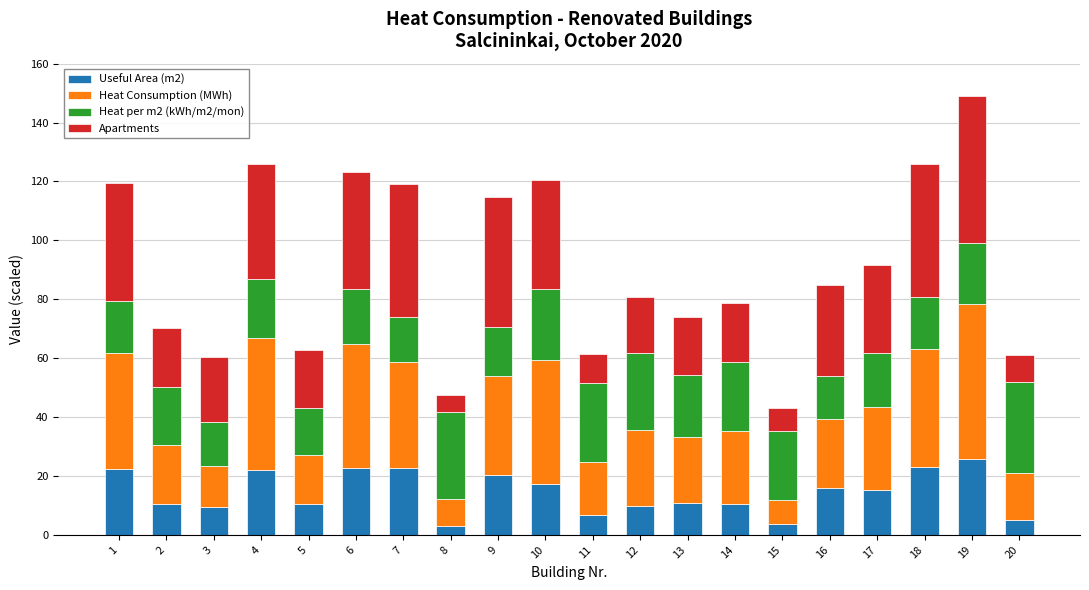

How many series are shown in this chart?

4